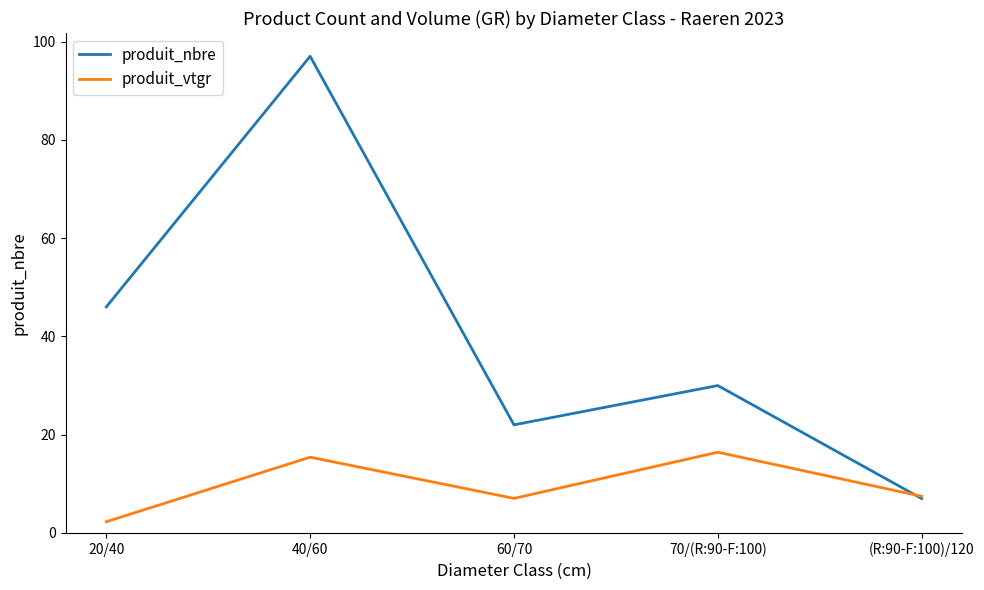

How many interior local peaks does the produit_vtgr series have?

2